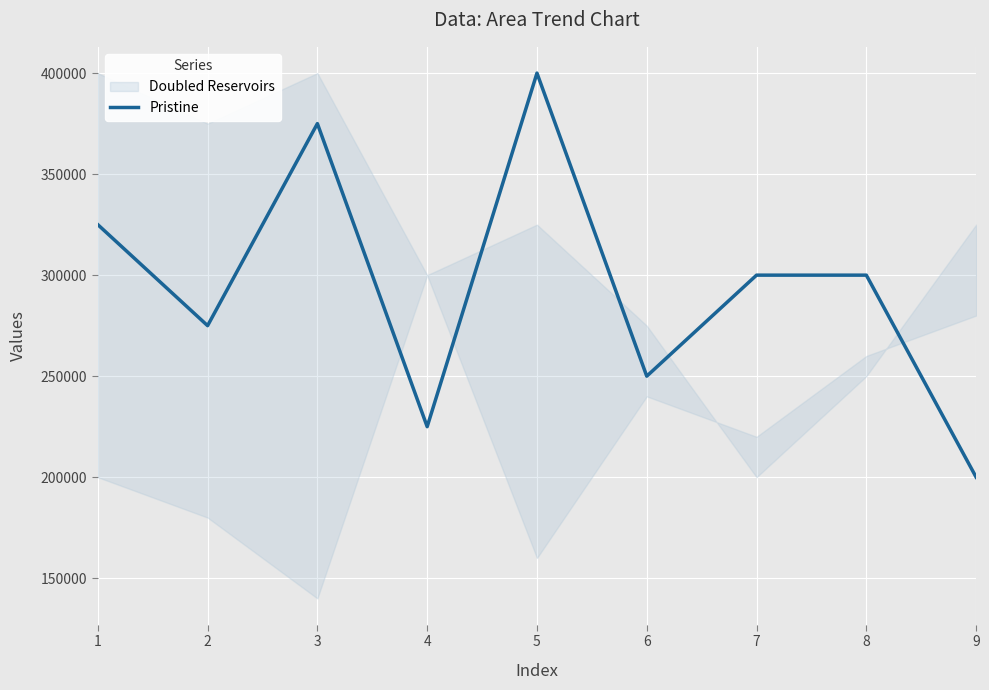

Rank the categories by value from highest to lowest.

5, 3, 1, 7, 8, 2, 6, 4, 9